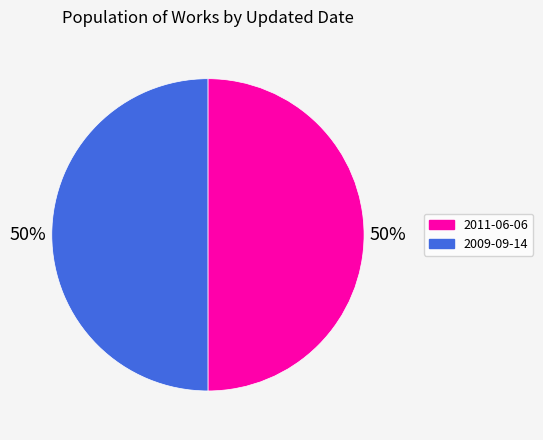

True or false: 2011-06-06 accounts for 36% of the total.

False